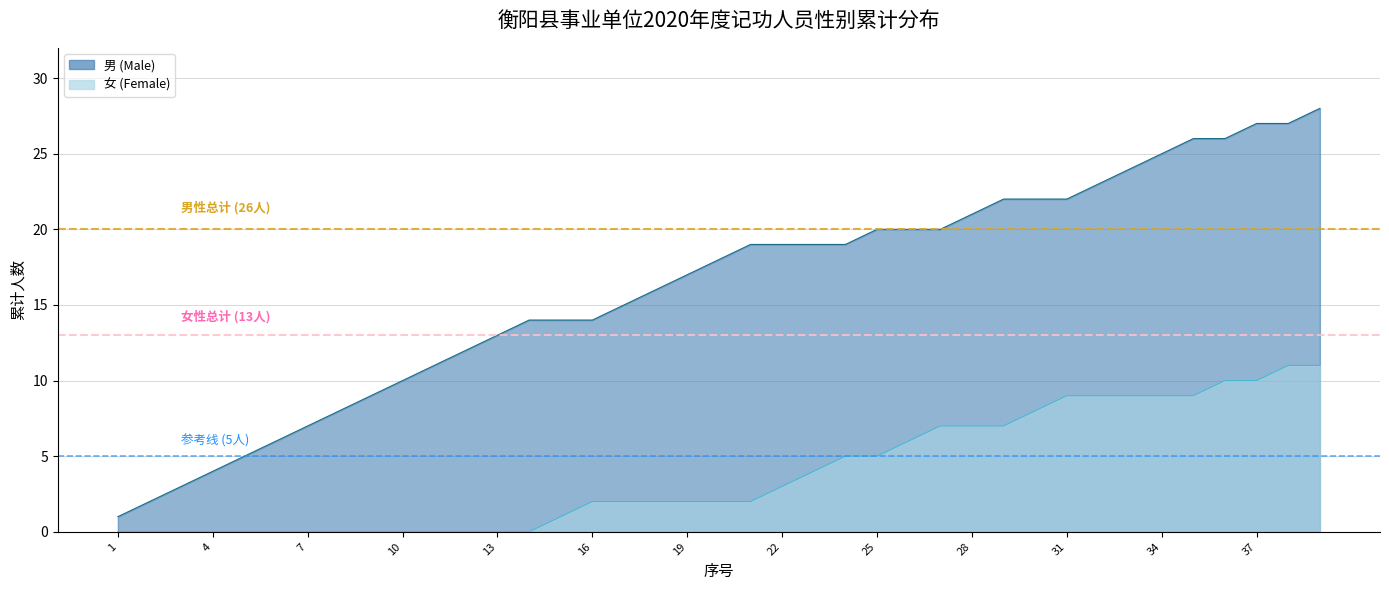

Which series has the largest total across all categories?

男性总计 (26人)